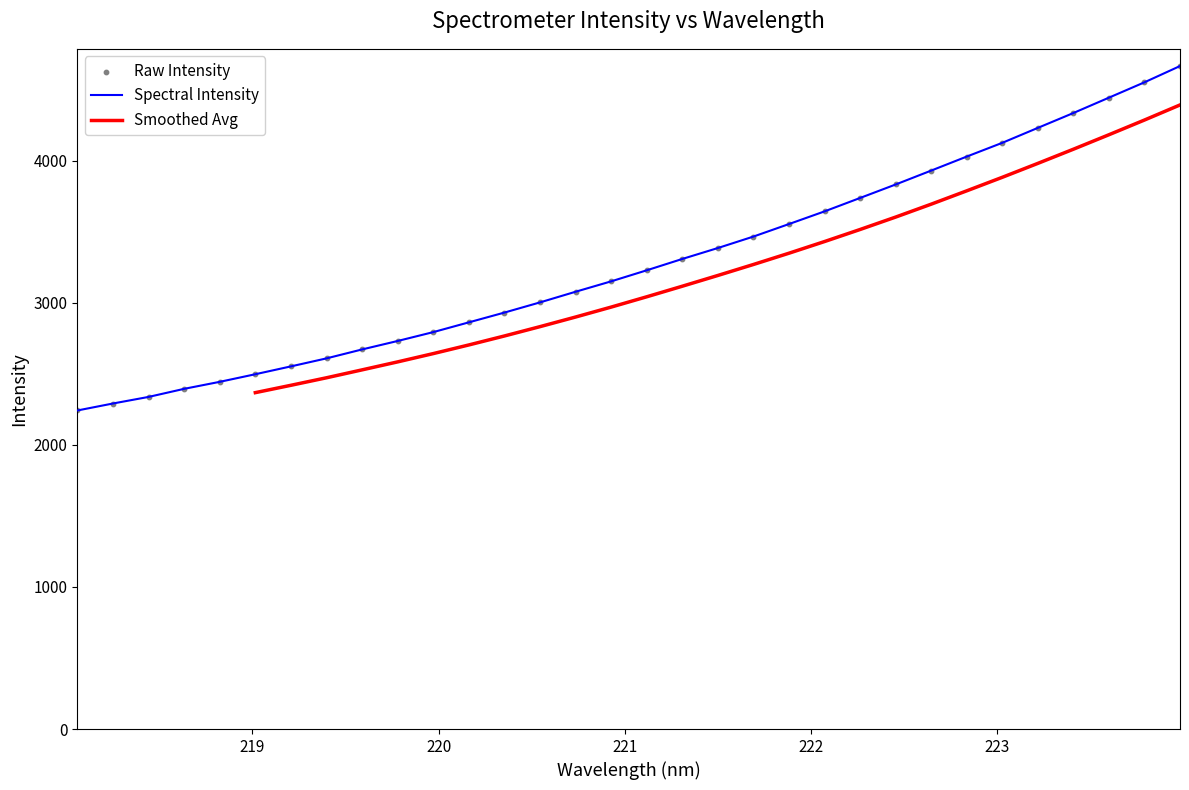

What is the change in value from 220.5444 to 223.7895?

+1549.2